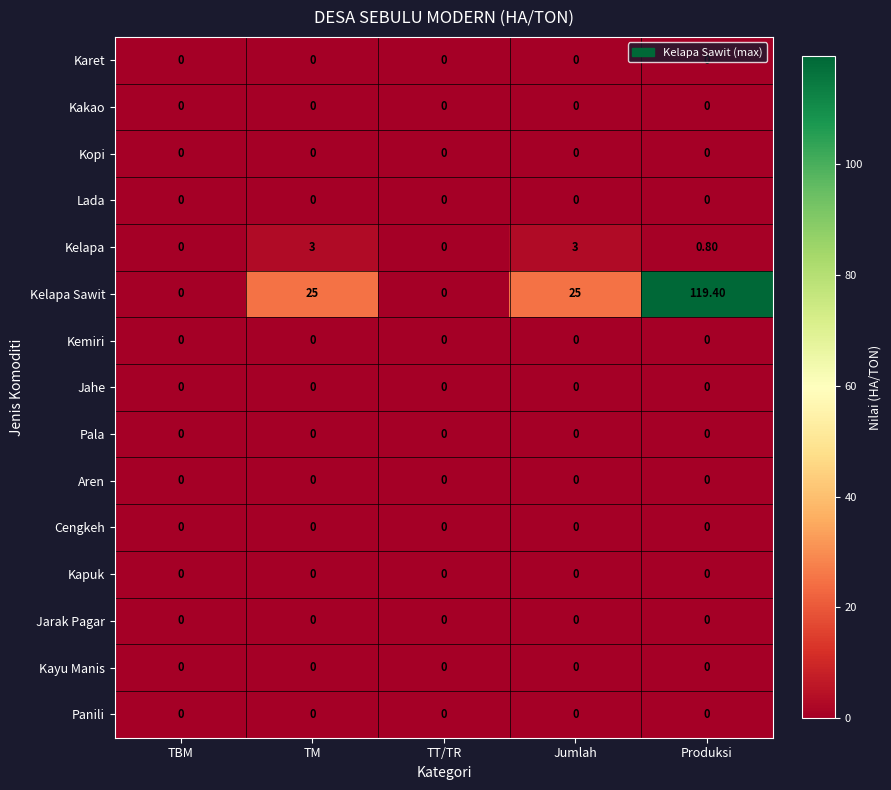

Which series has the largest total across all categories?

Kelapa Sawit